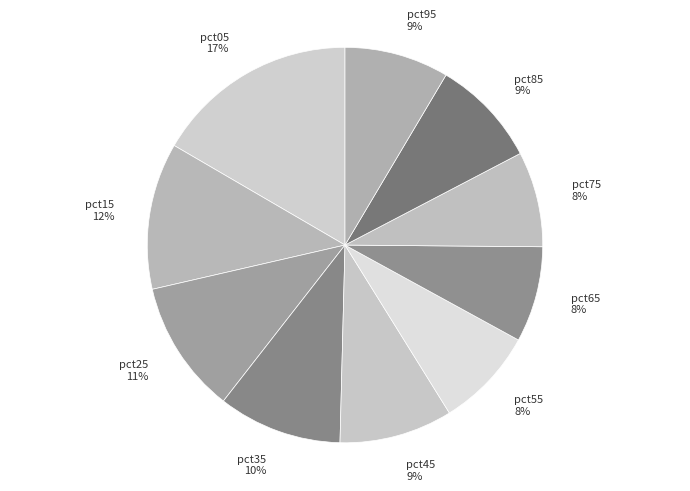

Count the number of slices in the pie.

10